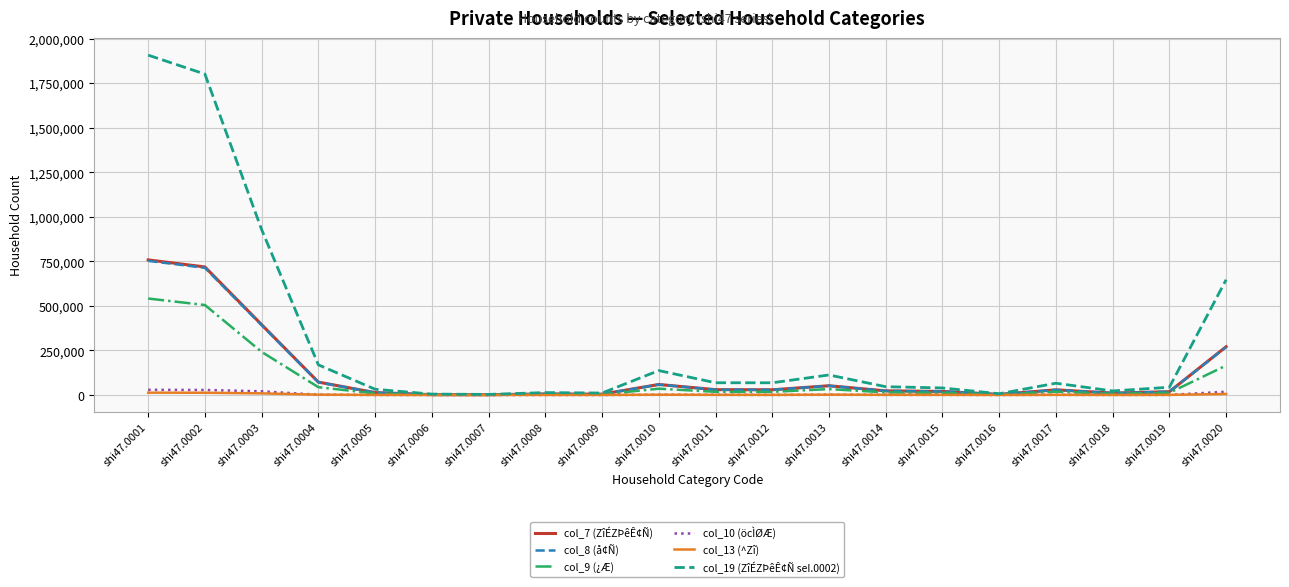

Where does the col_9 (¿Æ) series first go above 17483?

shi47.0001